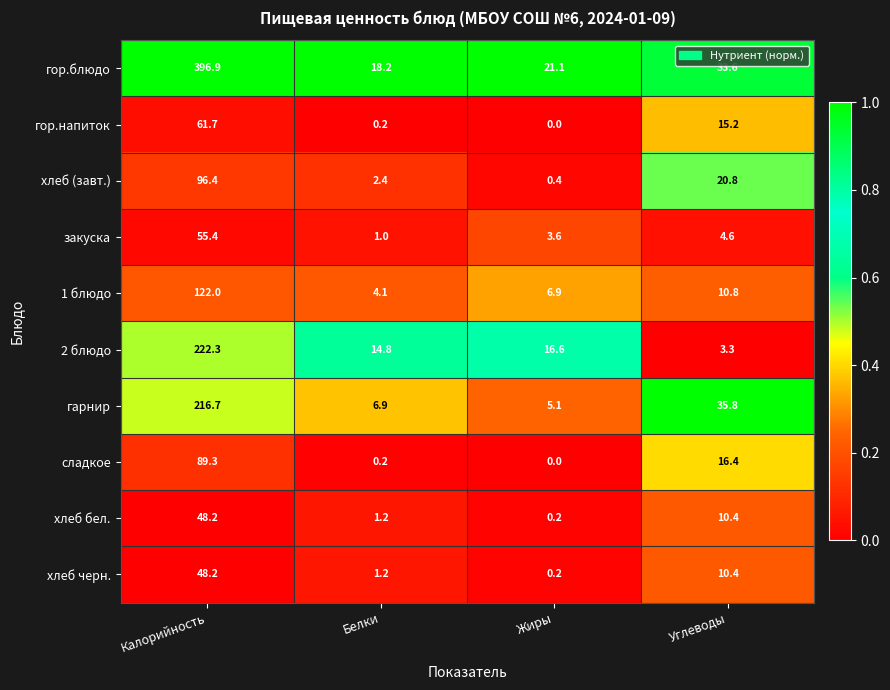

At which category is the sum across all series the highest?

Калорийность